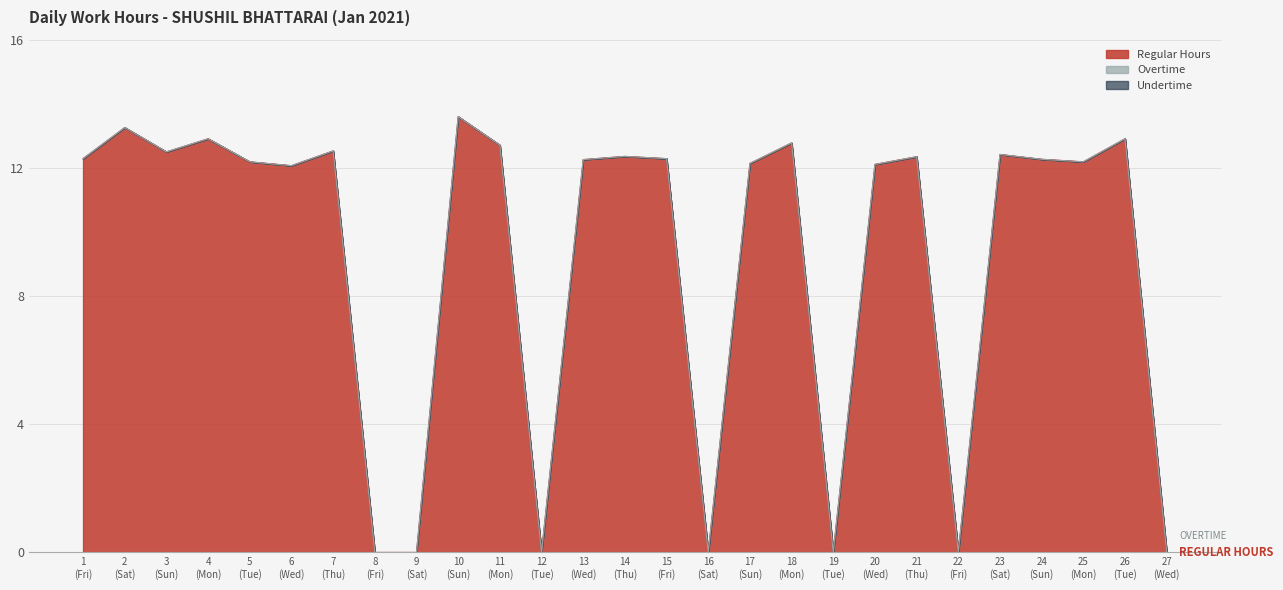

True or false: Undertime and Regular Hours cross at least once.

False